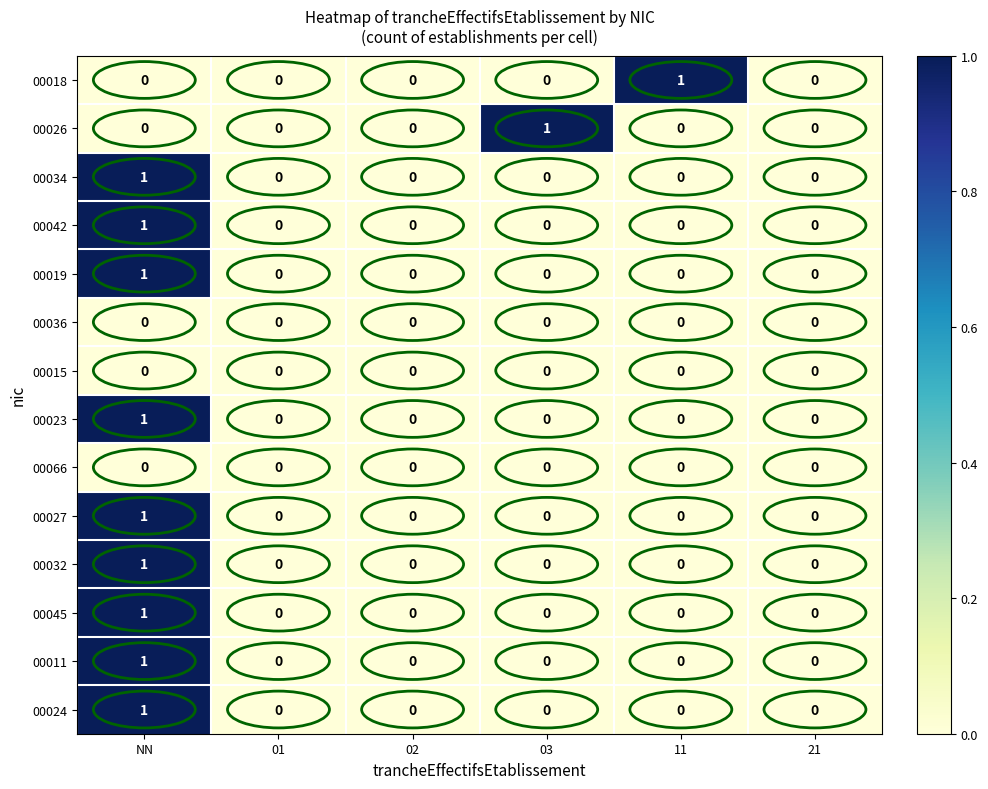

How many 00032 values are between 0 and 1?

6